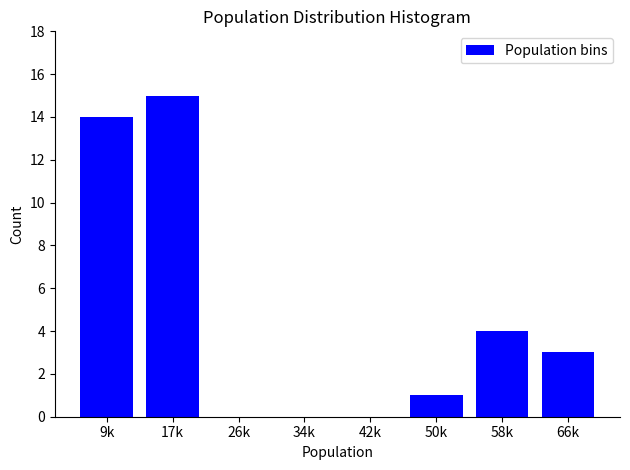

Reading left to right, what are all the values shown in this chart?

9k=14	17k=15	26k=0	34k=0	42k=0	50k=1	58k=4	66k=3